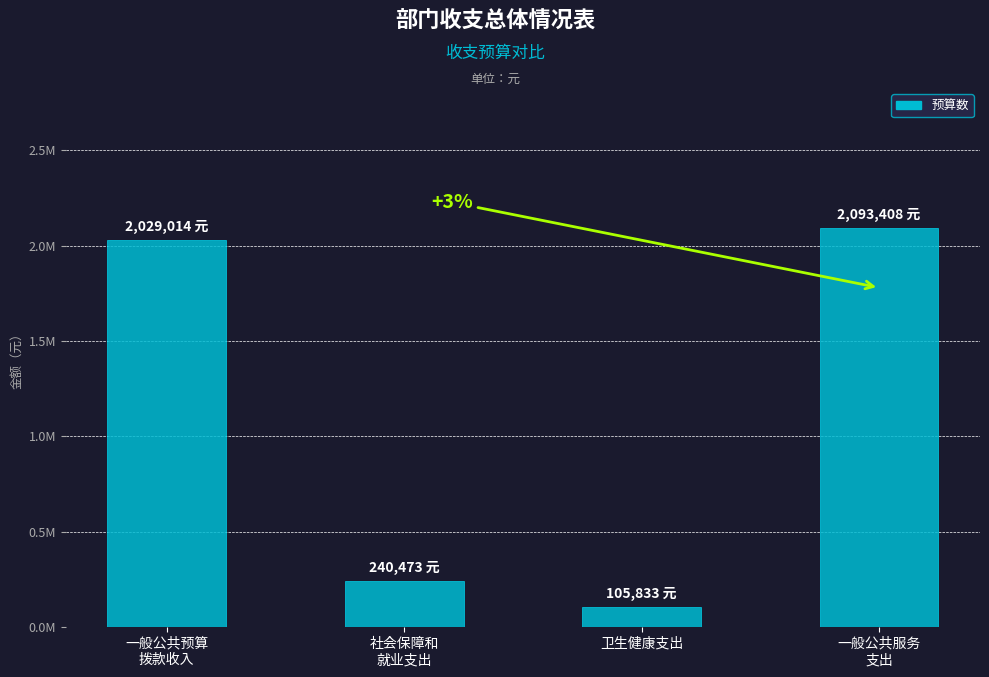

Are the bars horizontal?

No